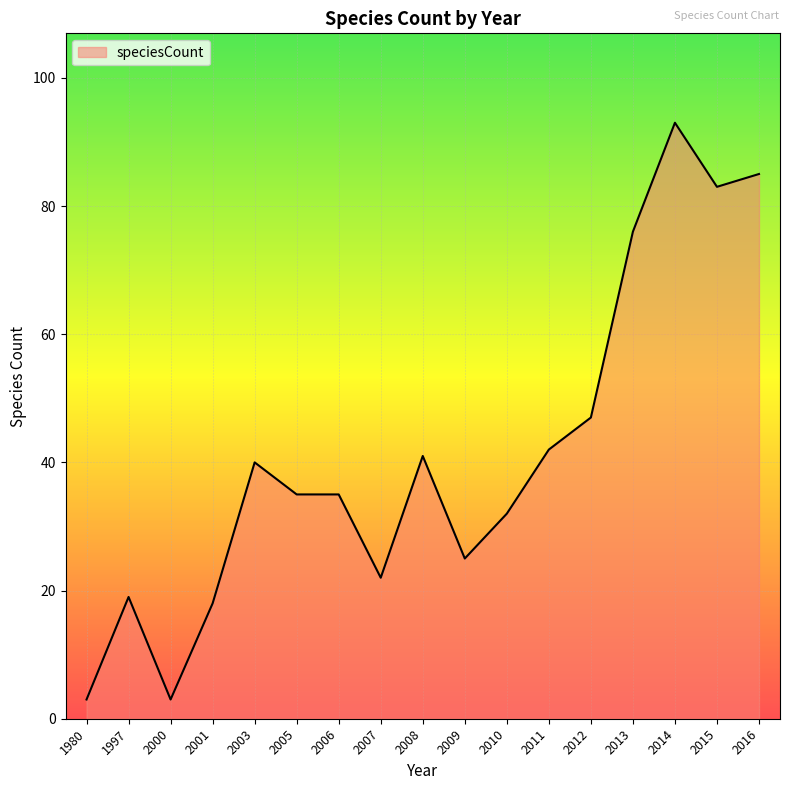

What is the change in value from 2006 to 2014?

+58